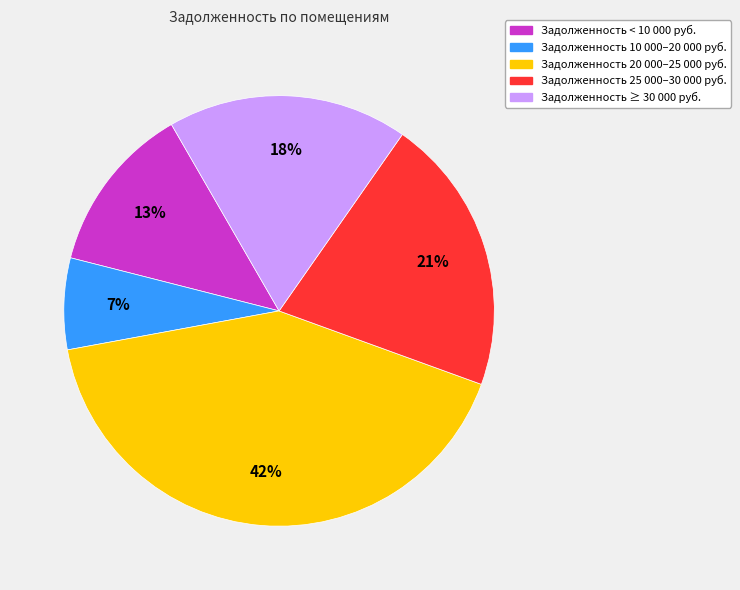

Does any single category account for the majority?

No